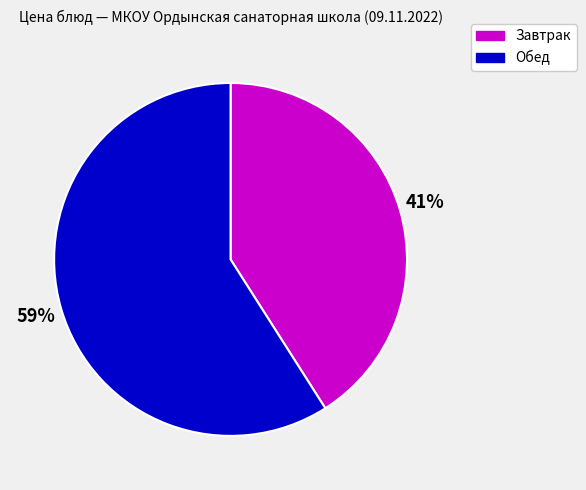

Rank the categories by value from highest to lowest.

Обед, Завтрак